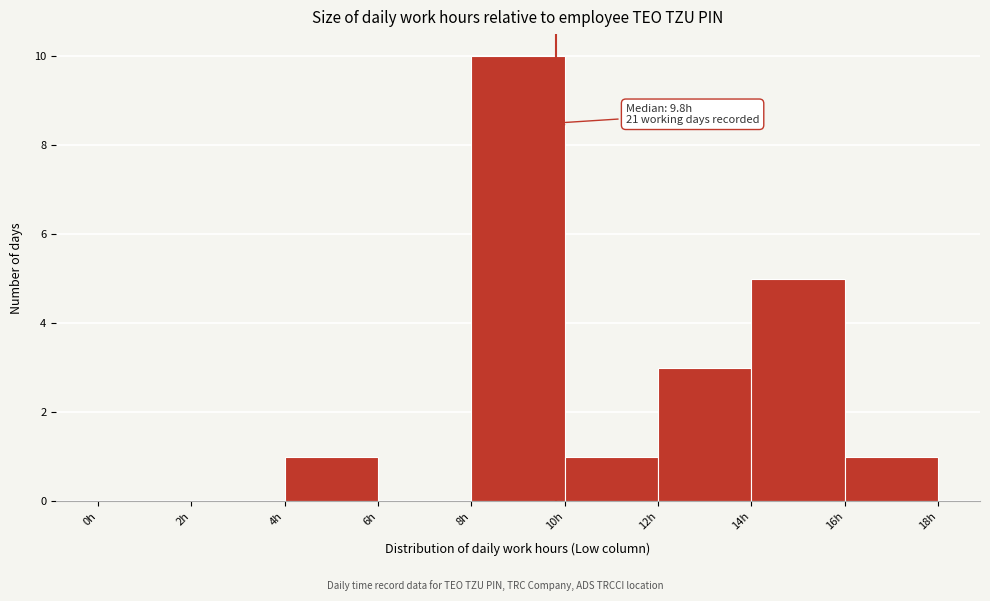

Over which range of the x-axis is the bar tallest?

8 to 10